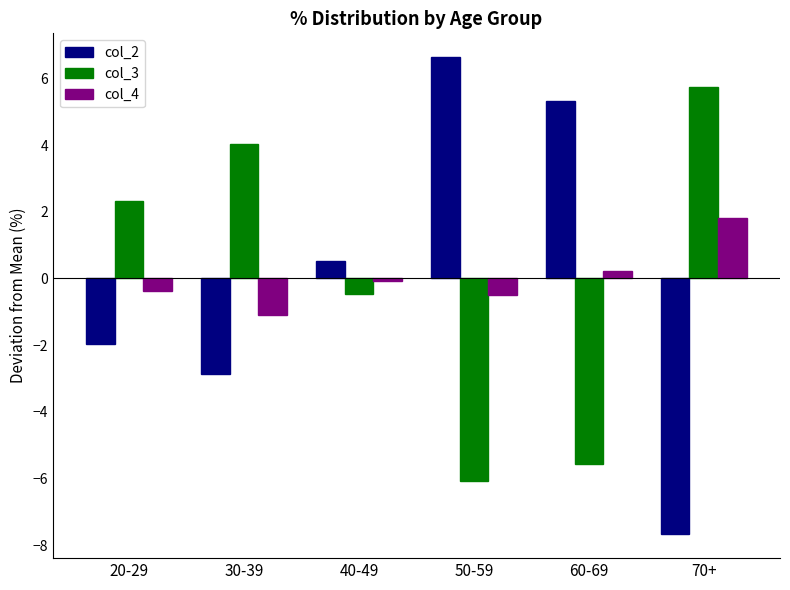

At which category does the chart reach its peak across all series?

50-59